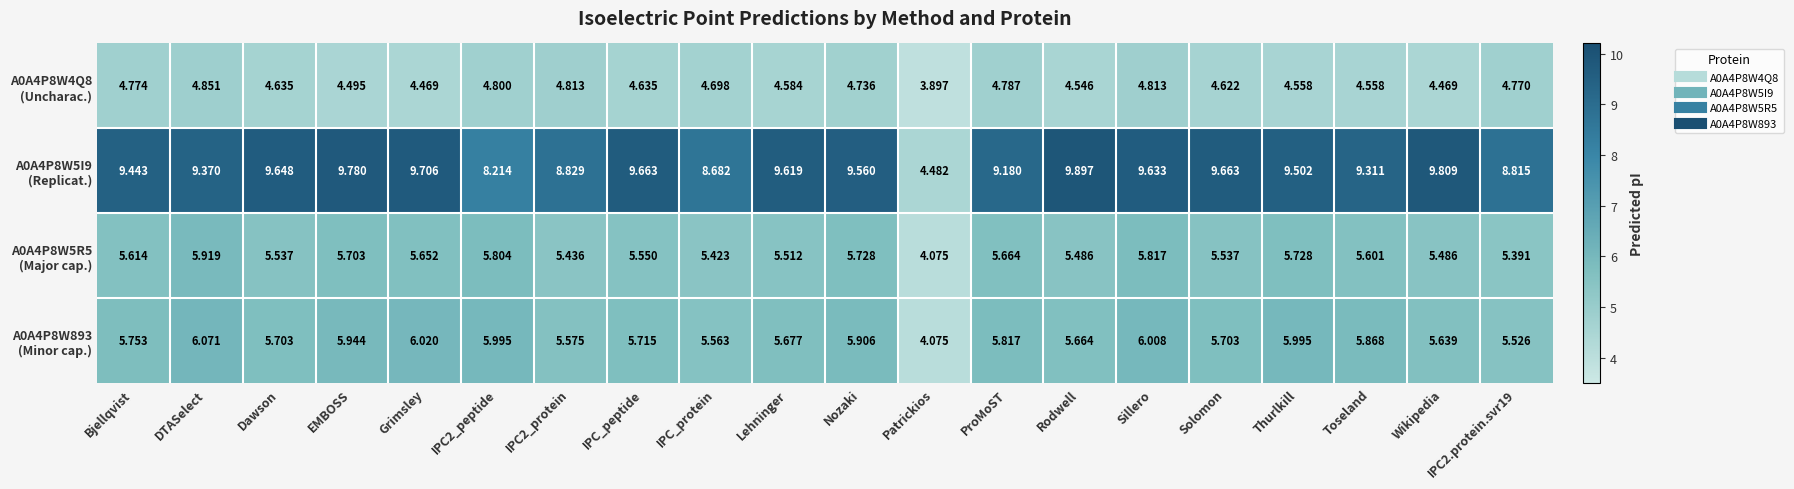

At which category is the sum across all series the highest?

Sillero